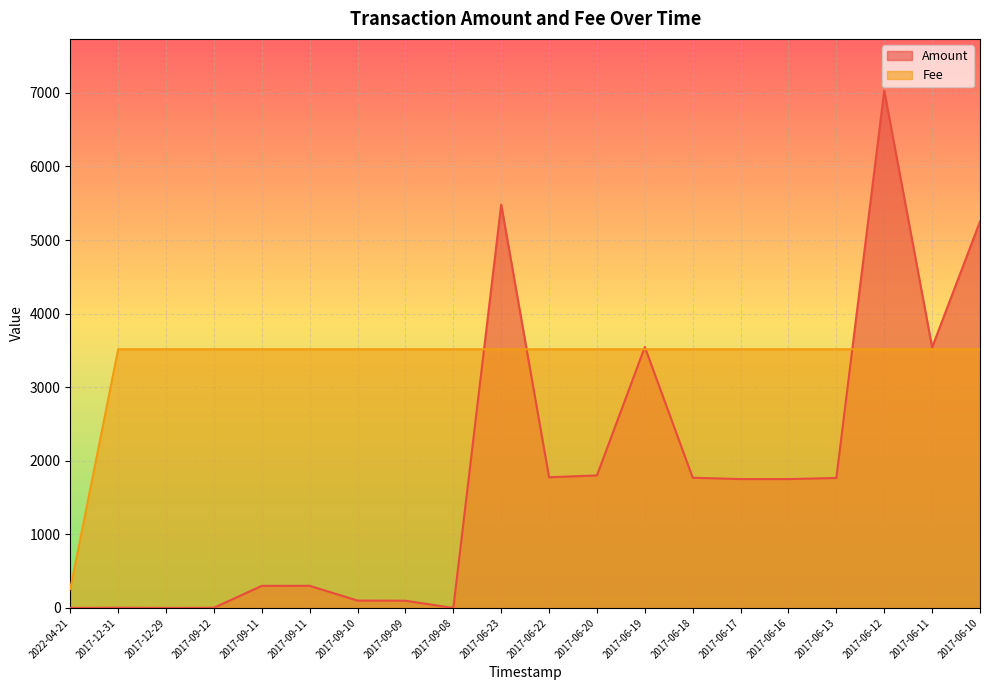

Where does the Amount series first go above 1751?

2017-06-23